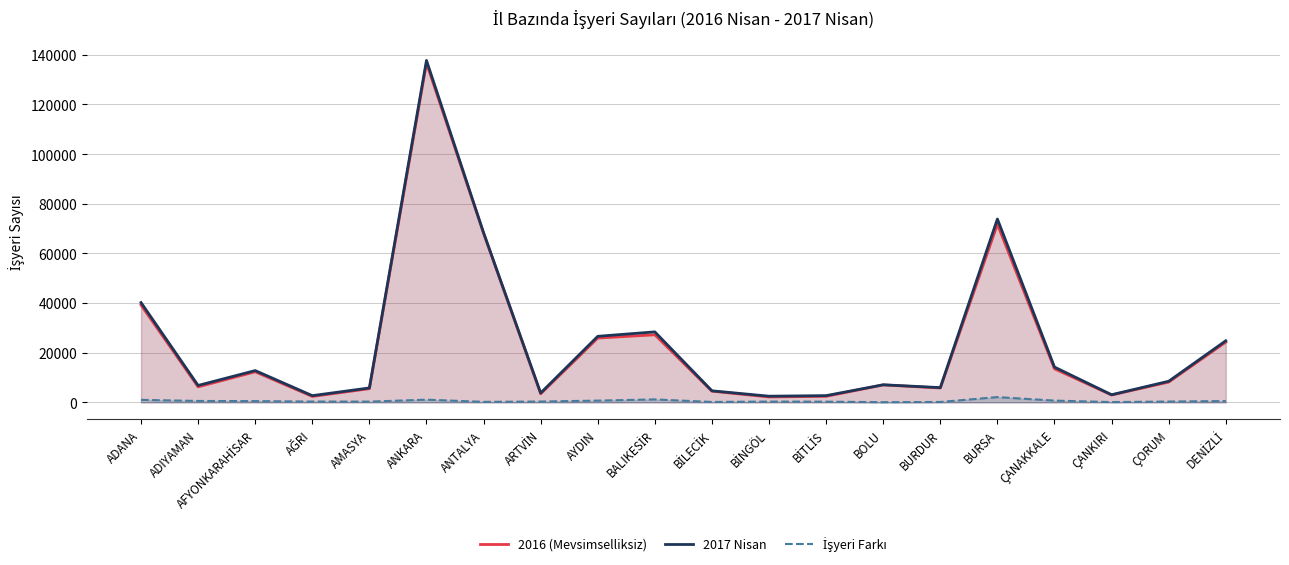

True or false: 2017 Nisan and İşyeri Farkı cross at least once.

False